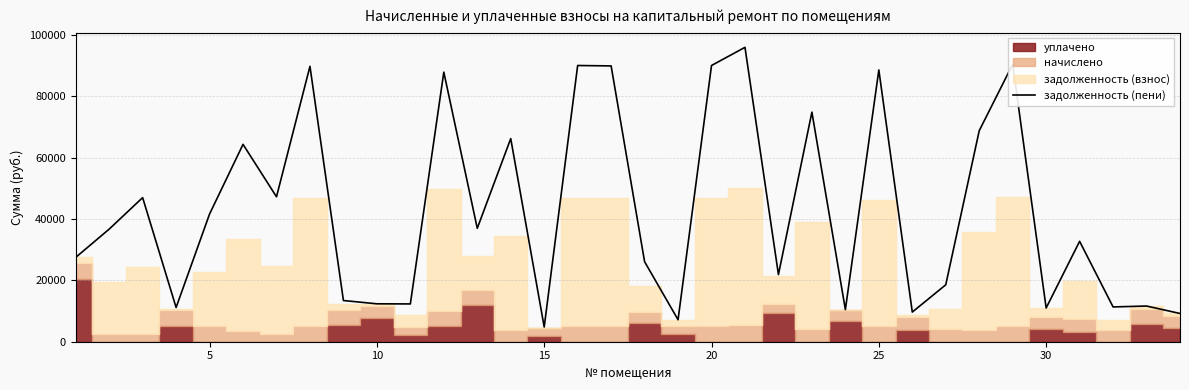

What is the highest value of the задолженность (пени) series?

95921.3